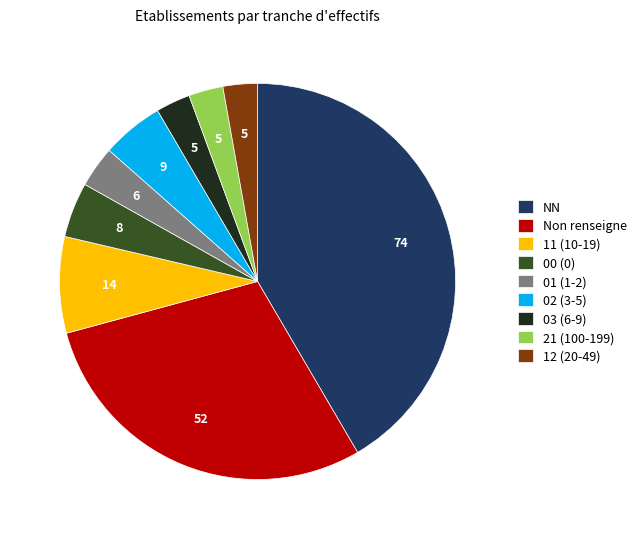

The NN slice represents 42% of the pie. True or false?

True